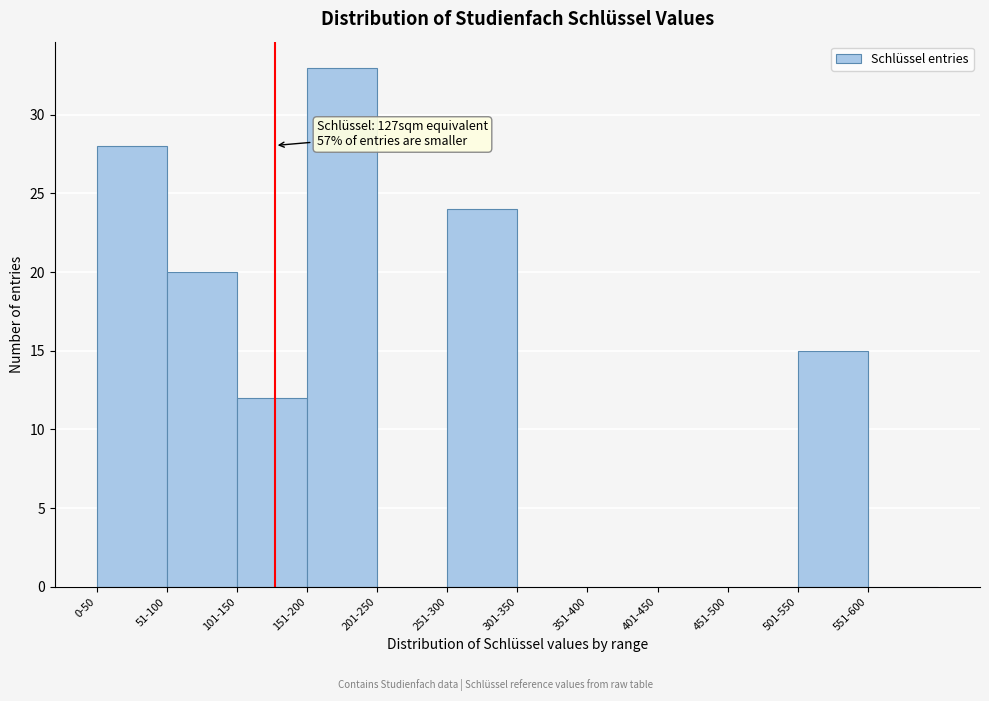

Reading left to right, list all the values displayed in this chart.

0-50=28	51-100=20	101-150=12	151-200=33	201-250=0	251-300=24	301-350=0	351-400=0	401-450=0	451-500=0	501-550=15	551-600=0